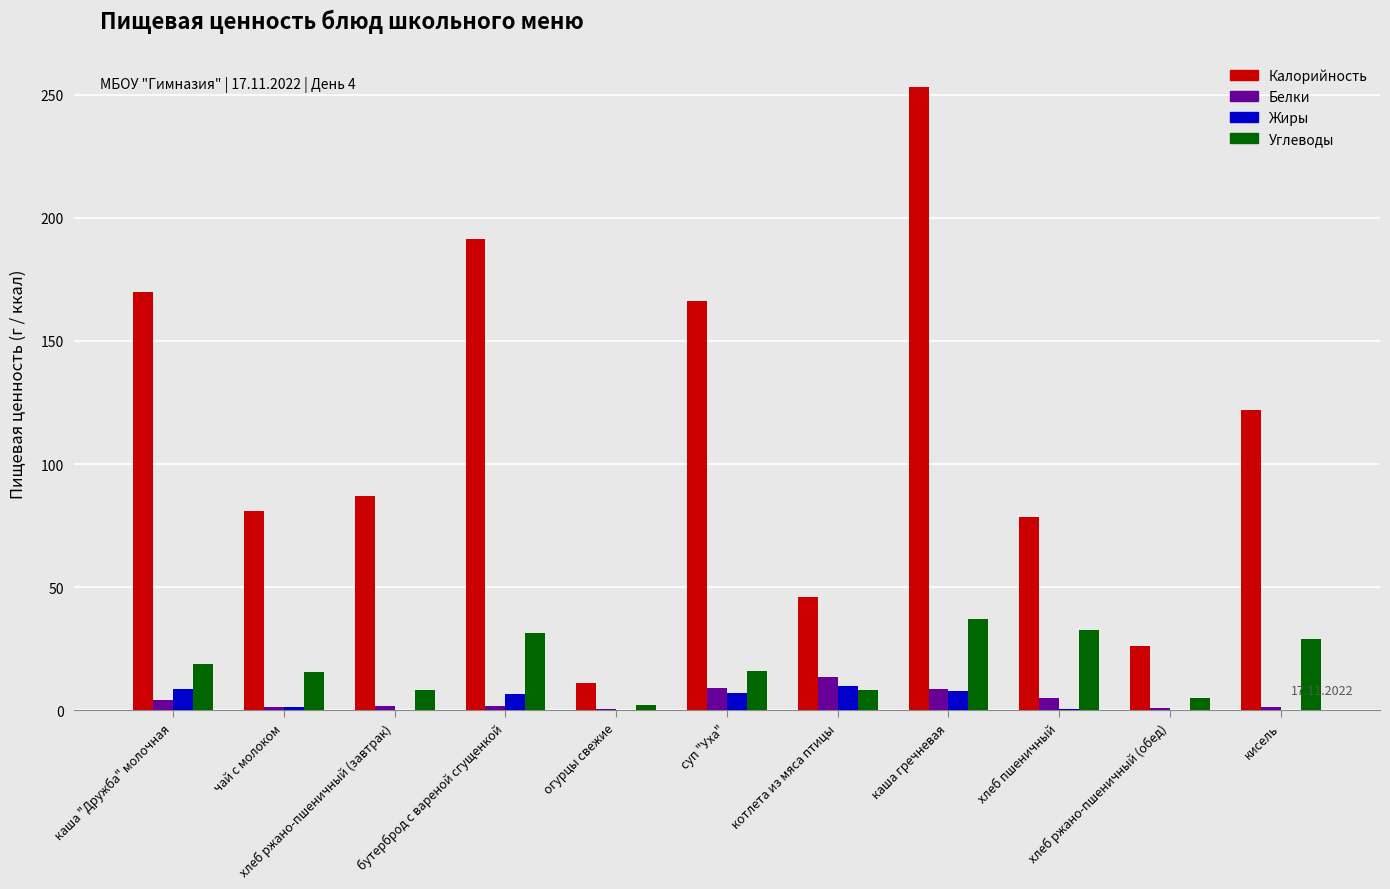

What is the sum of all Белки values?

48.5